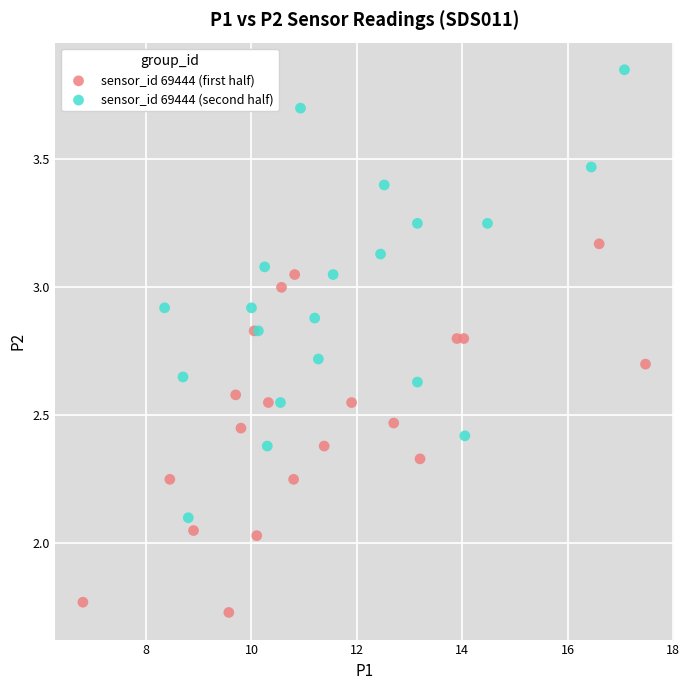

Which series reaches the maximum Y coordinate?

sensor_id 69444 (second half)